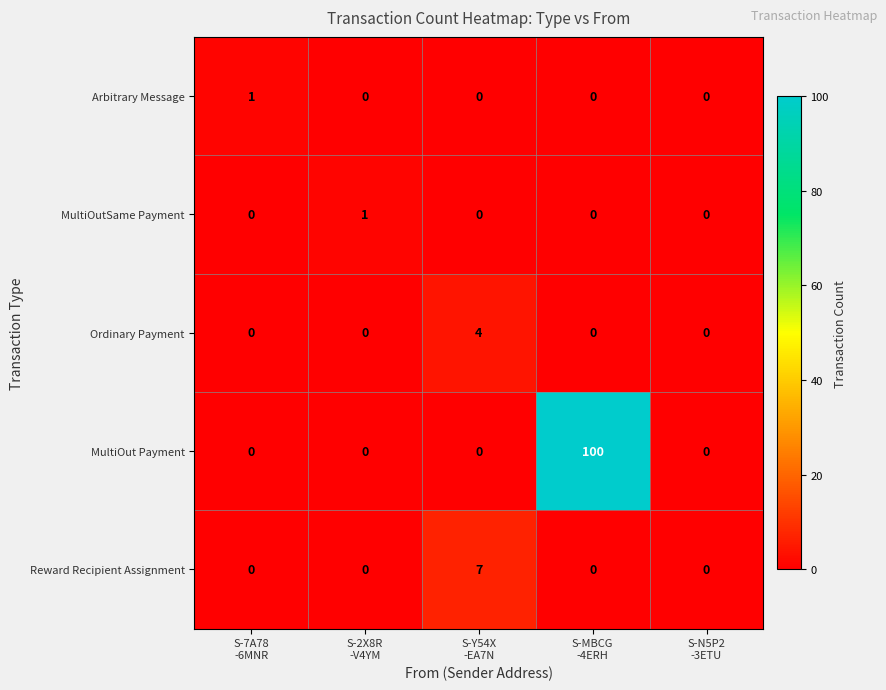

Which series has the largest total across all categories?

MultiOut Payment